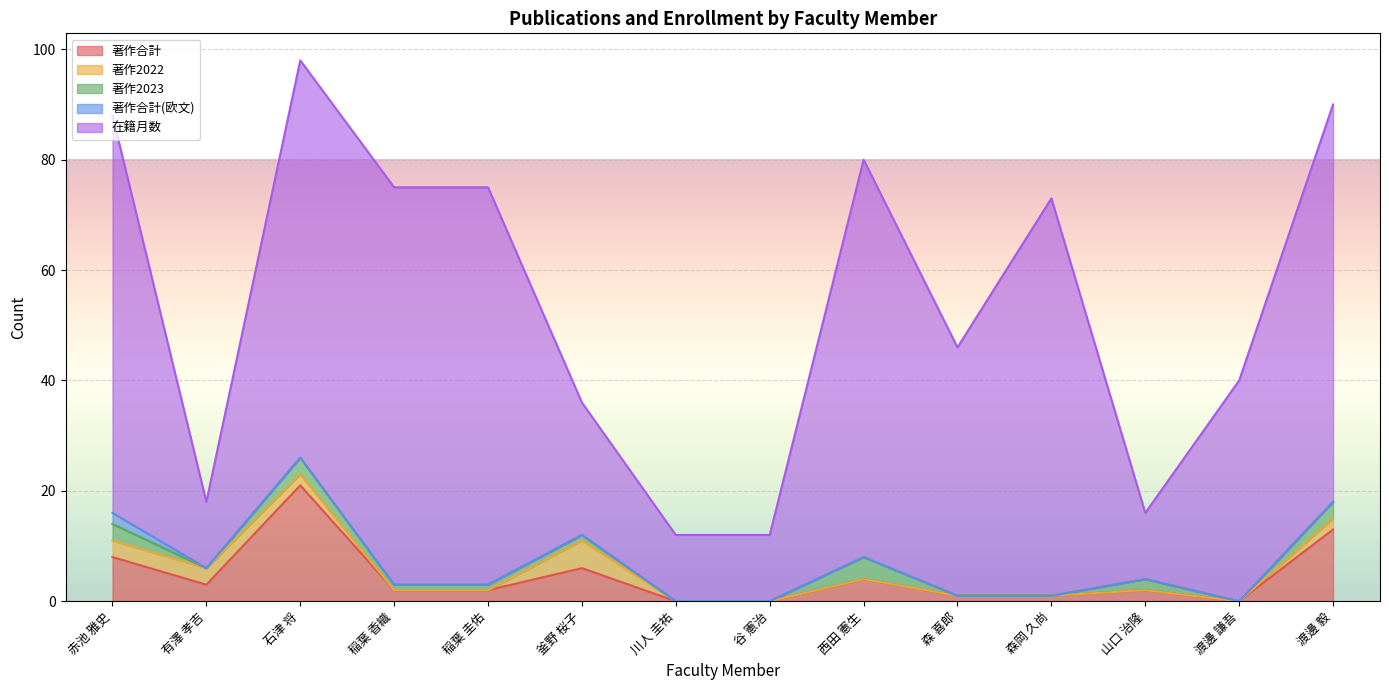

Does the chart display data point markers on the line(s)?

No